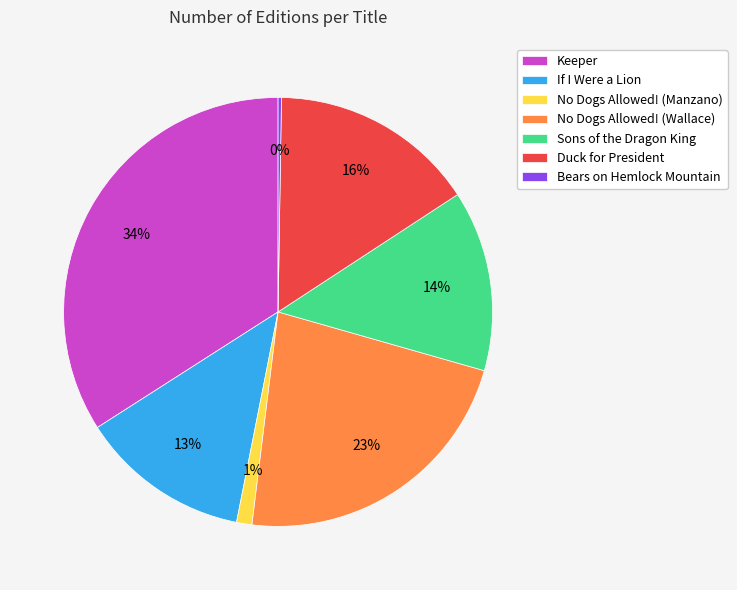

What percentage is the No Dogs Allowed! (Wallace) slice, to the nearest percent?

23%